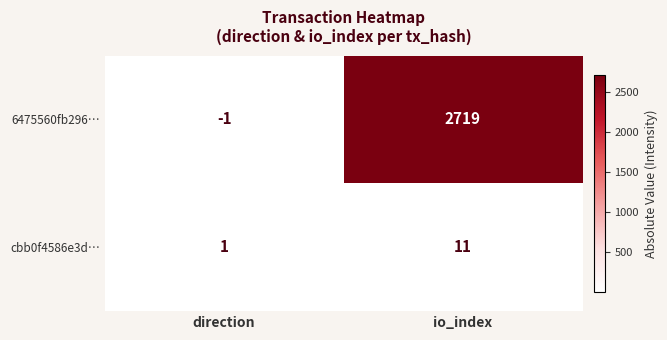

Rank the series at io_index from lowest to highest value.

cbb0f4586e3d…, 6475560fb296…